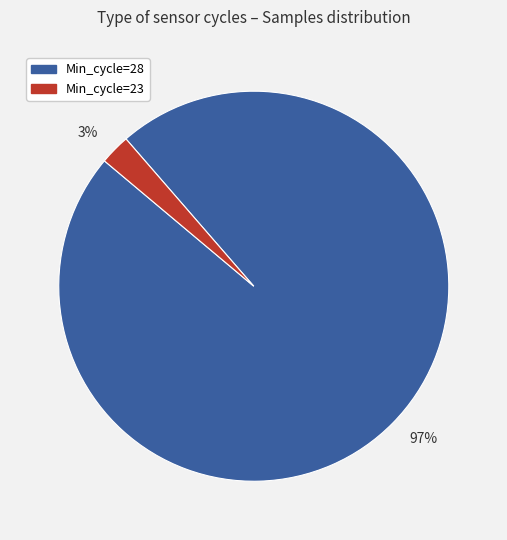

The 3% slice represents 3% of the pie. True or false?

True